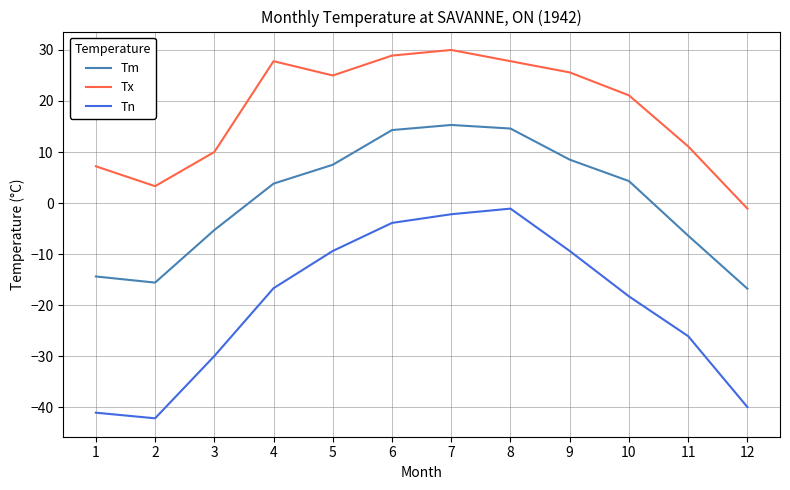

Between 1 and 4, which series saw the biggest shift?

Tn